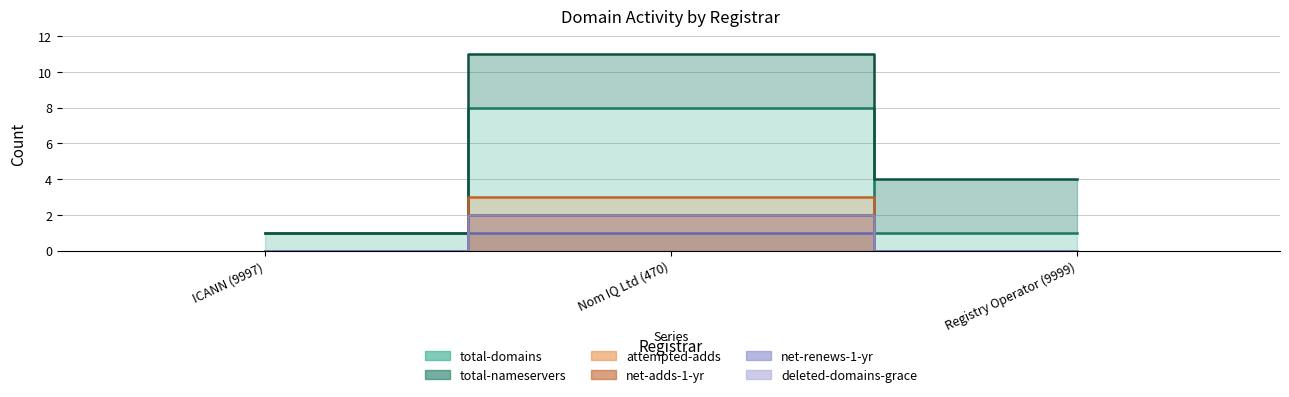

Where is deleted-domains-grace nearest to the value 0?

ICANN (9997)